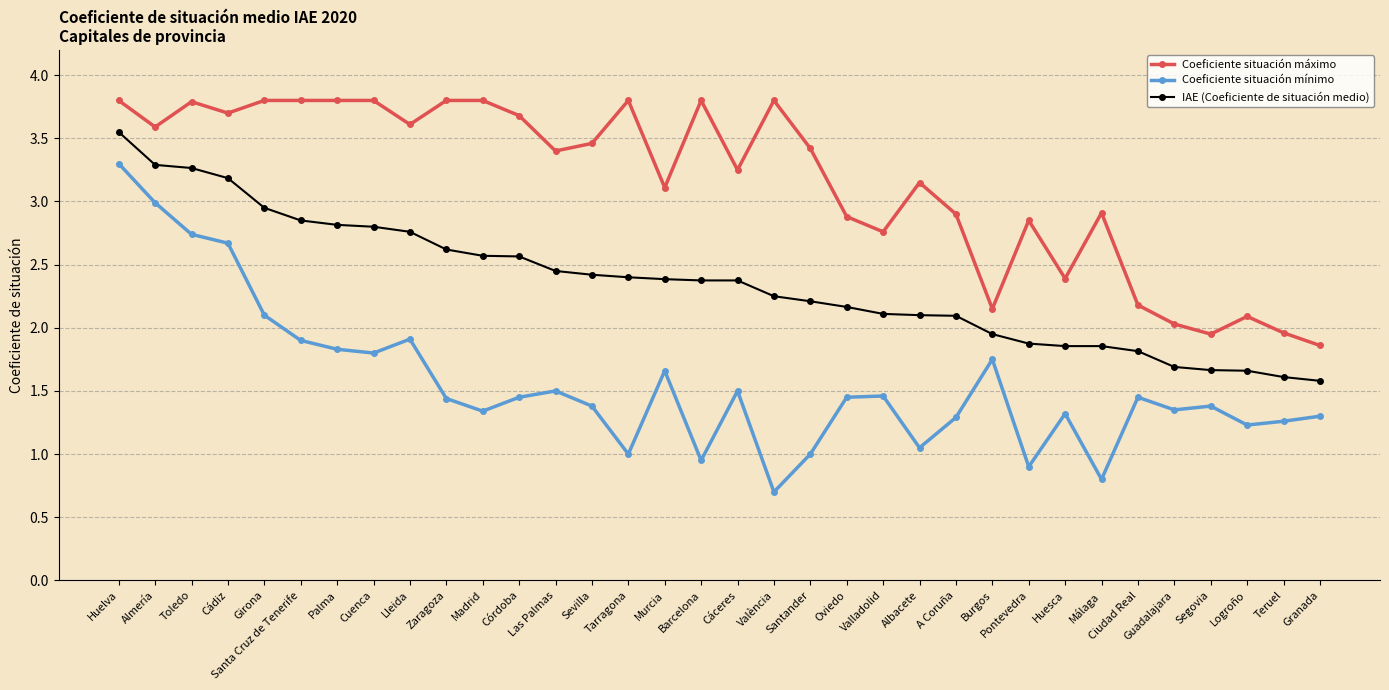

Which series changed the most between Cáceres and Santander?

Coeficiente situación mínimo